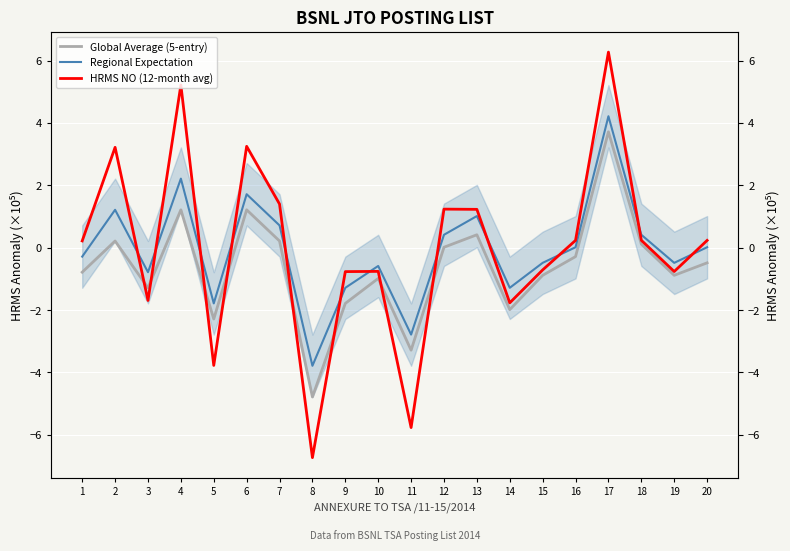

What is the difference between the maximum and minimum values in the Regional Expectation series?

8.0